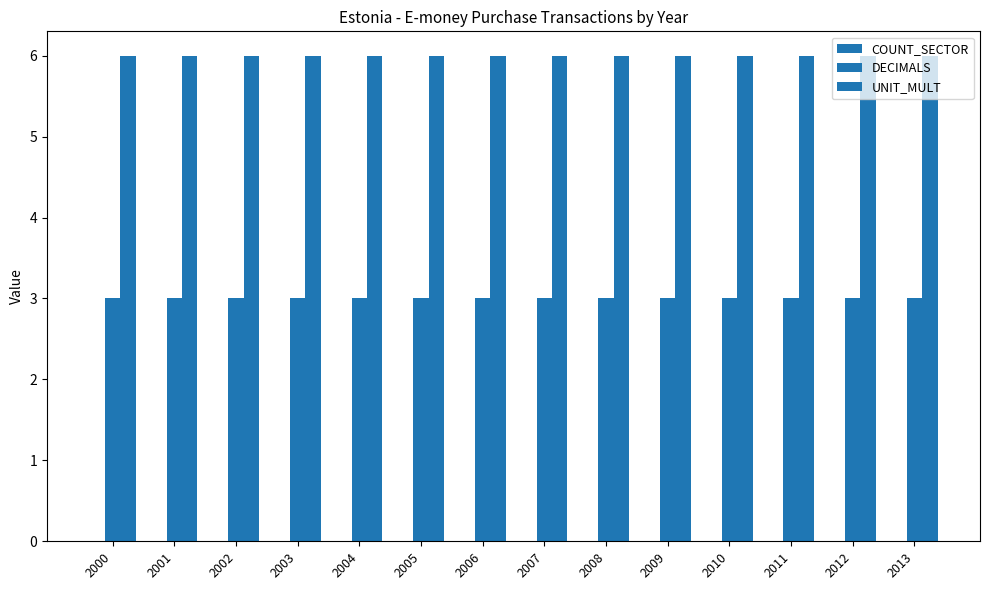

Reading left to right, list all the values displayed in this chart.

COUNT_SECTOR: 2000=0	2001=0	2002=0	2003=0	2004=0	2005=0	2006=0	2007=0	2008=0	2009=0	2010=0	2011=0	2012=0	2013=0
DECIMALS: 2000=3	2001=3	2002=3	2003=3	2004=3	2005=3	2006=3	2007=3	2008=3	2009=3	2010=3	2011=3	2012=3	2013=3
UNIT_MULT: 2000=6	2001=6	2002=6	2003=6	2004=6	2005=6	2006=6	2007=6	2008=6	2009=6	2010=6	2011=6	2012=6	2013=6